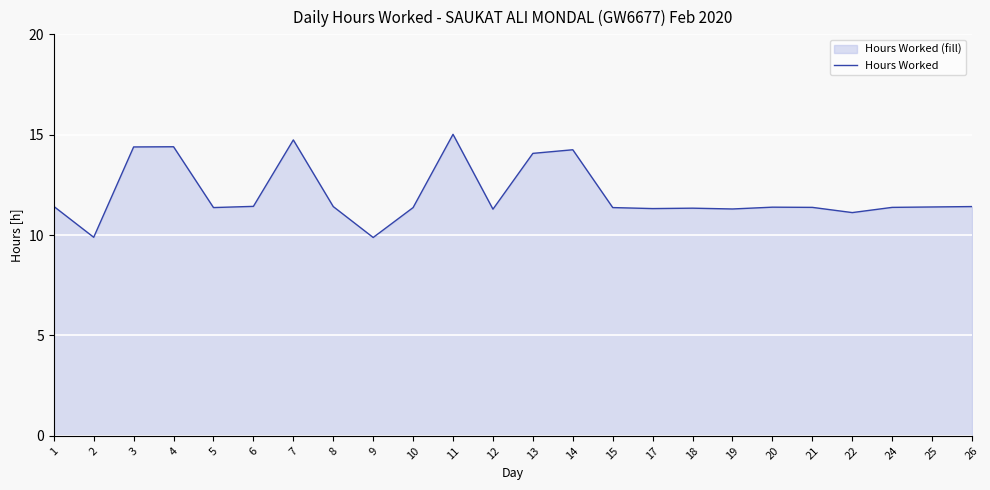

Reading right to left, transcribe all the data shown in this chart.

11.4	11.4	11.4	11.1	11.4	11.4	11.3	11.3	11.3	11.4	14.2	14.1	11.3	15.0	11.4	9.9	11.4	14.7	11.4	11.4	14.4	14.4	9.9	11.4